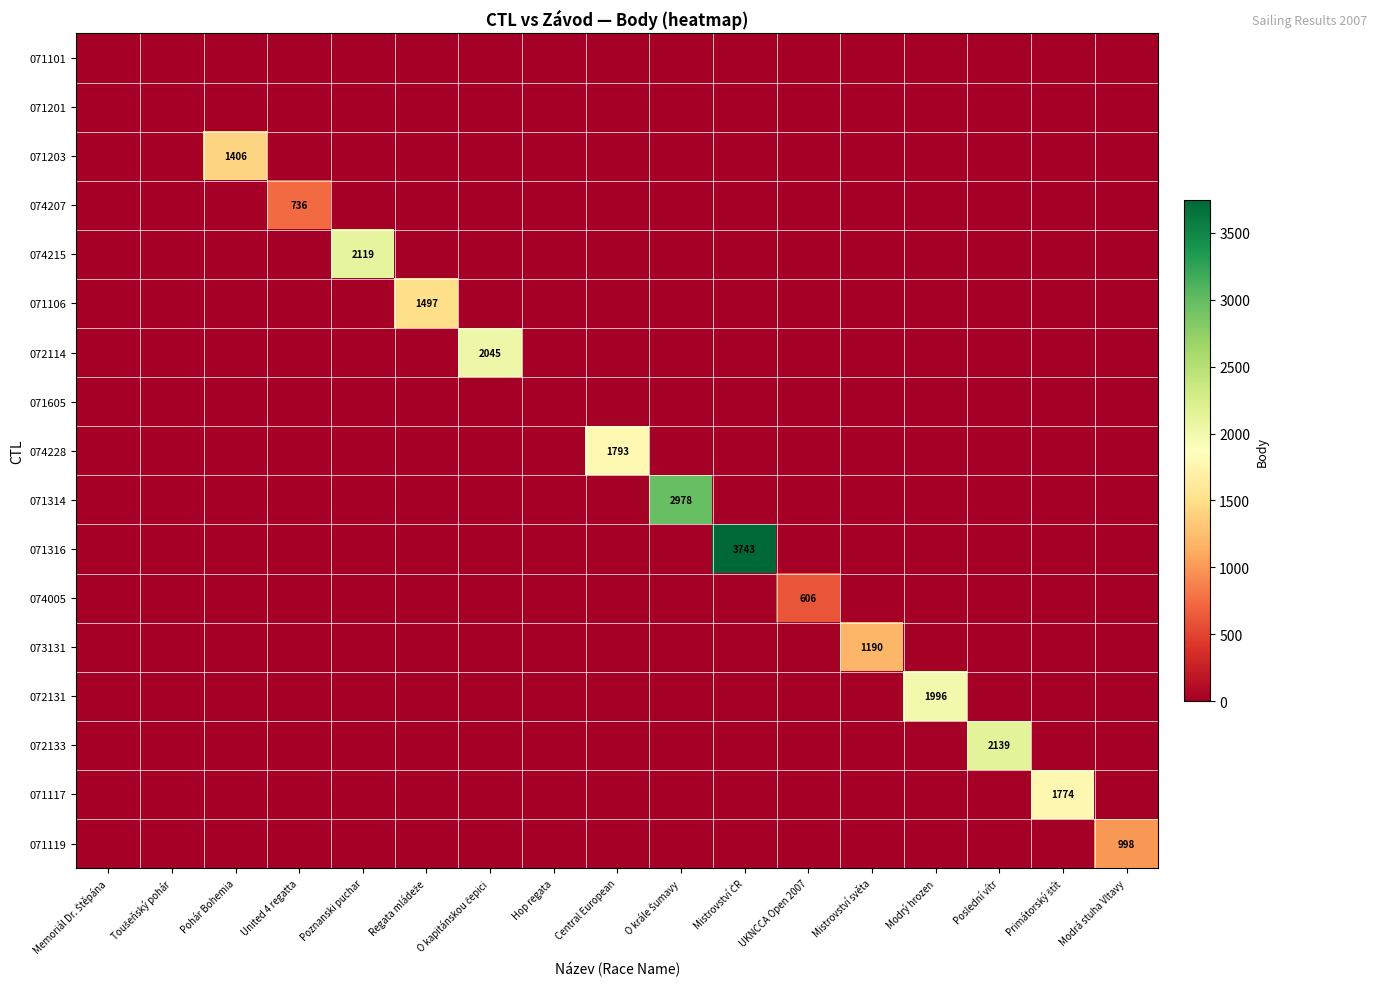

The 071201 series shows 0 at United 4 regatta. True or false?

True